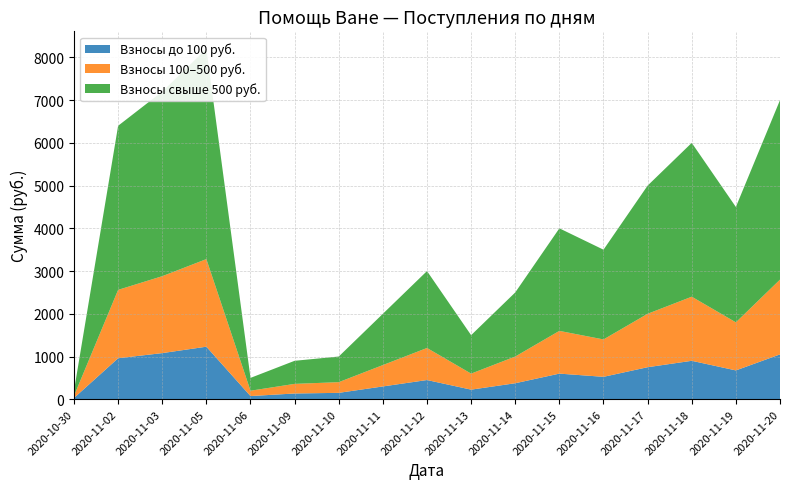

Reading left to right, what are all the values shown in this chart?

2020-10-30=200	2020-11-02=6400	2020-11-03=7200	2020-11-05=8200	2020-11-06=500	2020-11-09=900	2020-11-10=1000	2020-11-11=2000	2020-11-12=3000	2020-11-13=1500	2020-11-14=2500	2020-11-15=4000	2020-11-16=3500	2020-11-17=5000	2020-11-18=6000	2020-11-19=4500	2020-11-20=7000